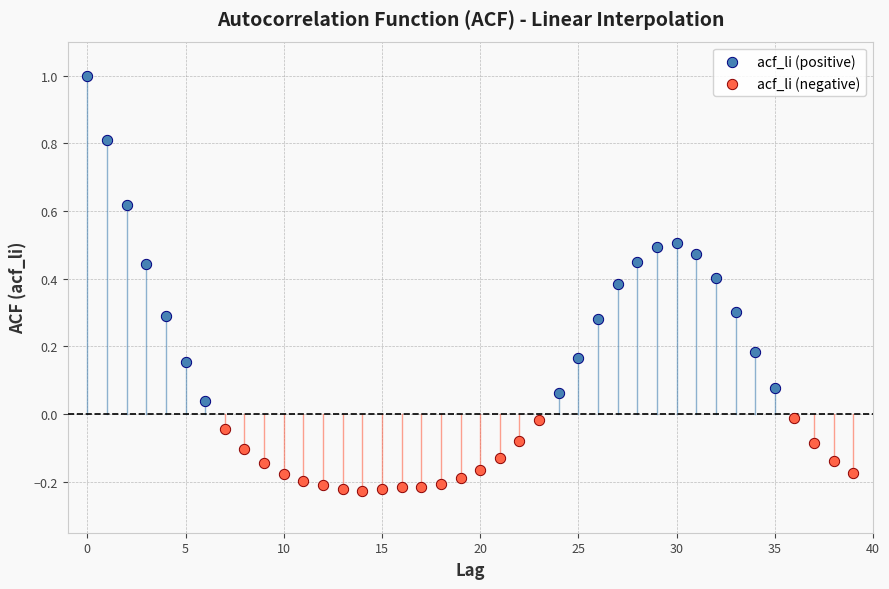

Which series contains the highest Y value?

acf_li (positive)